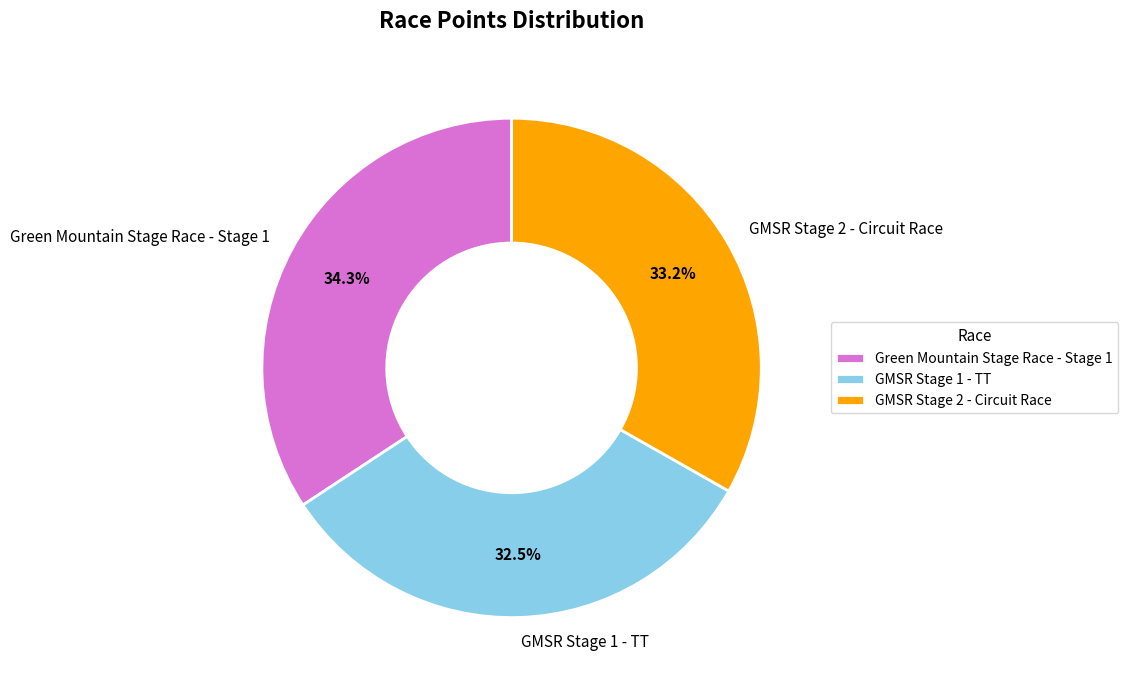

To the nearest percent, what is the difference between the largest and smallest slice percentages?

2%